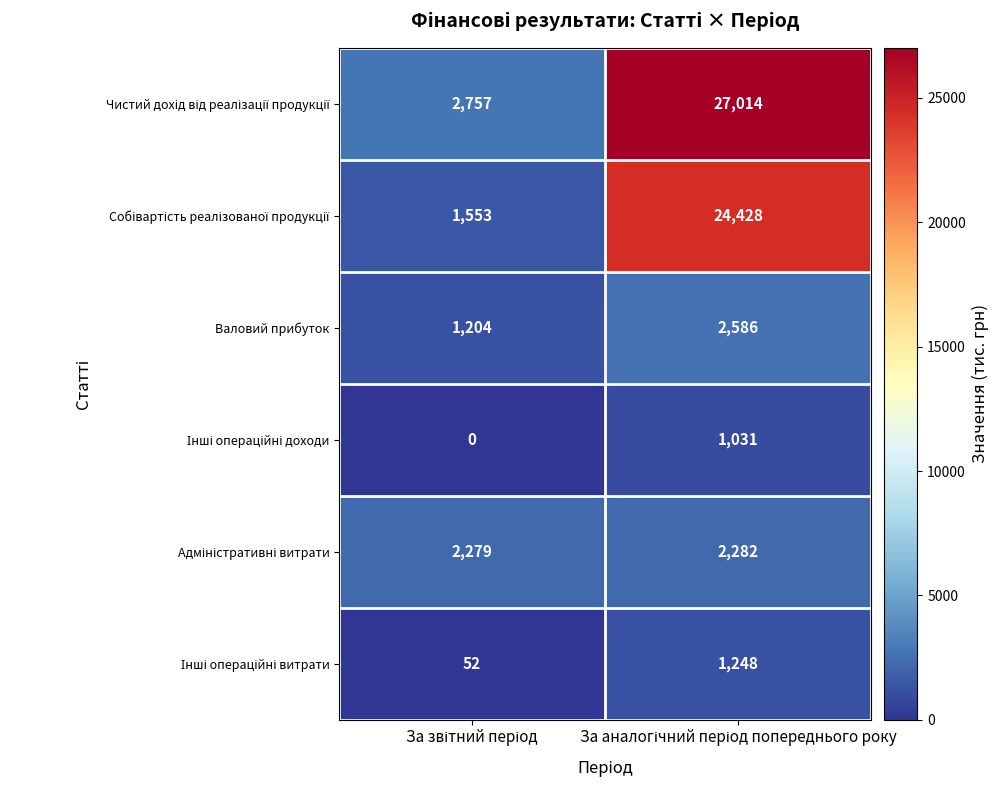

What is the lowest value of the Валовий прибуток series?

1204